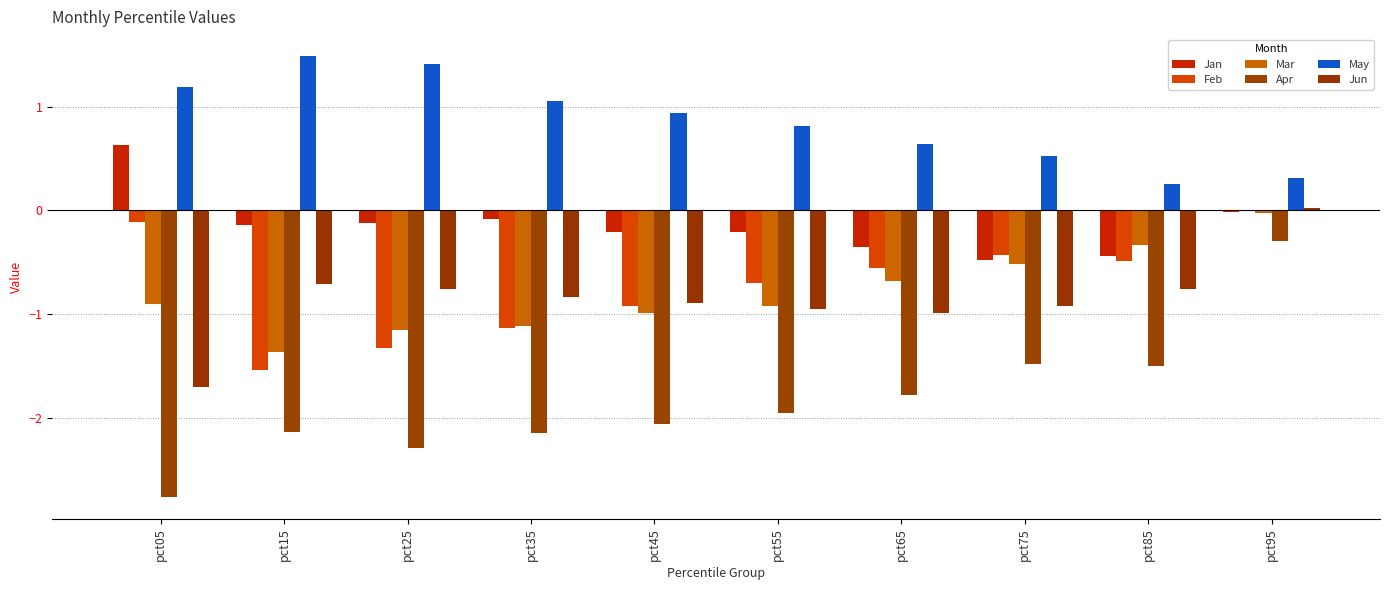

Reading right to left, extract all data points from this chart.

Jan: pct95=-0.0	pct85=-0.4	pct75=-0.5	pct65=-0.4	pct55=-0.2	pct45=-0.2	pct35=-0.1	pct25=-0.1	pct15=-0.1	pct05=0.6
Feb: pct95=0.0	pct85=-0.5	pct75=-0.4	pct65=-0.6	pct55=-0.7	pct45=-0.9	pct35=-1.1	pct25=-1.3	pct15=-1.5	pct05=-0.1
Mar: pct95=-0.0	pct85=-0.3	pct75=-0.5	pct65=-0.7	pct55=-0.9	pct45=-1.0	pct35=-1.1	pct25=-1.2	pct15=-1.4	pct05=-0.9
Apr: pct95=-0.3	pct85=-1.5	pct75=-1.5	pct65=-1.8	pct55=-2.0	pct45=-2.1	pct35=-2.1	pct25=-2.3	pct15=-2.1	pct05=-2.8
May: pct95=0.3	pct85=0.3	pct75=0.5	pct65=0.6	pct55=0.8	pct45=0.9	pct35=1.1	pct25=1.4	pct15=1.5	pct05=1.2
Jun: pct95=0.0	pct85=-0.8	pct75=-0.9	pct65=-1.0	pct55=-0.9	pct45=-0.9	pct35=-0.8	pct25=-0.8	pct15=-0.7	pct05=-1.7